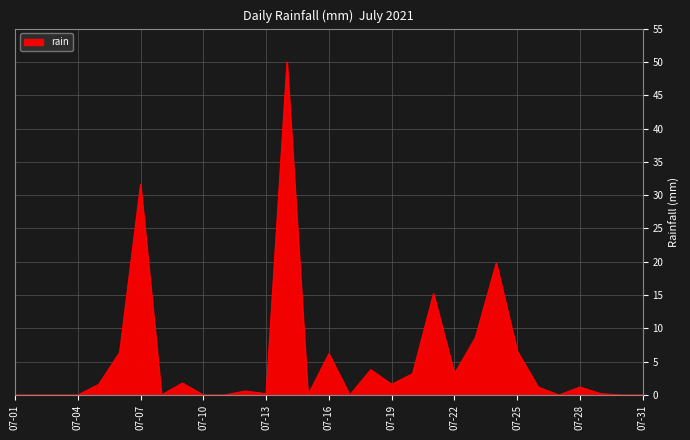

What is the difference between the maximum and minimum values?

50.0